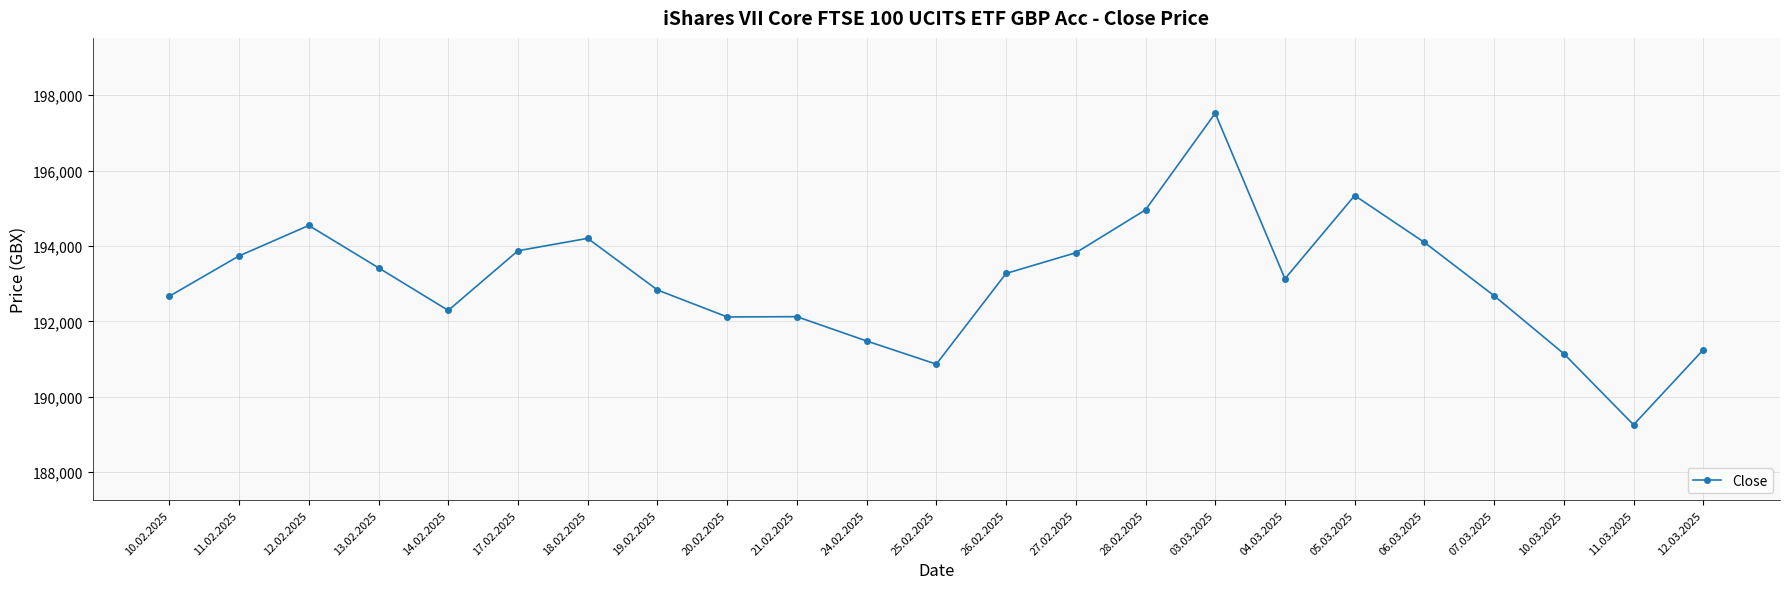

What is the average value?

193069